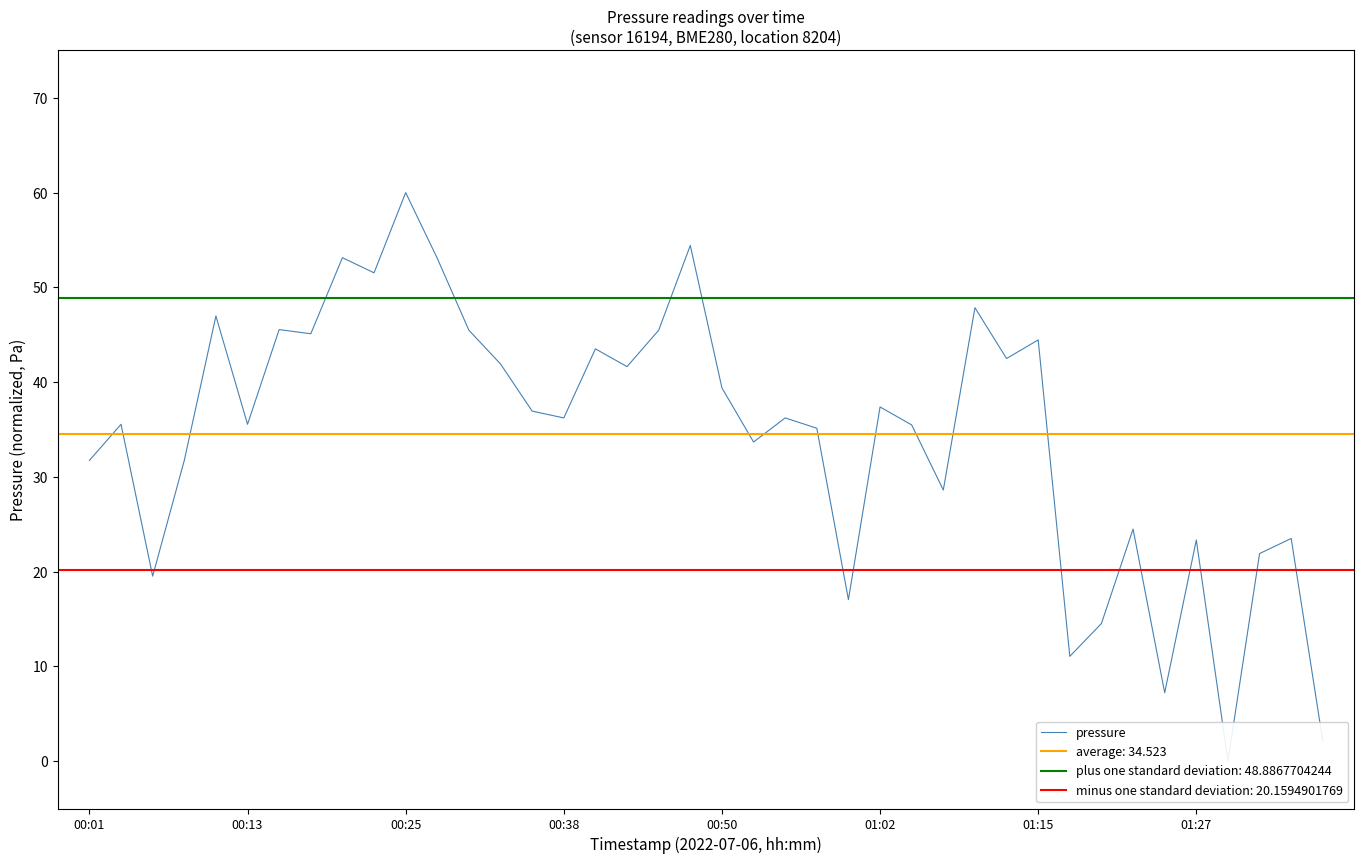

What is the difference between the second highest and minimum values?

54.4